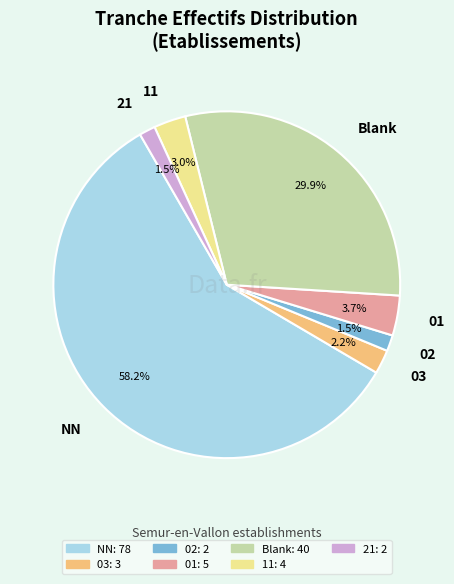

What is the ratio of the value at 01 to the value at 02?

2.5